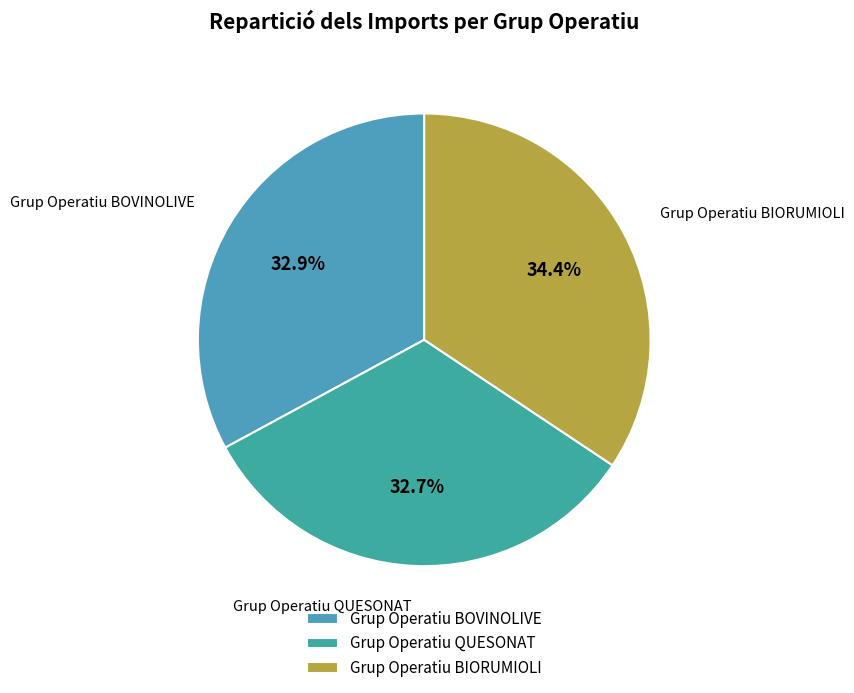

Do Grup Operatiu BIORUMIOLI and Grup Operatiu QUESONAT together represent more than half of the pie?

Yes